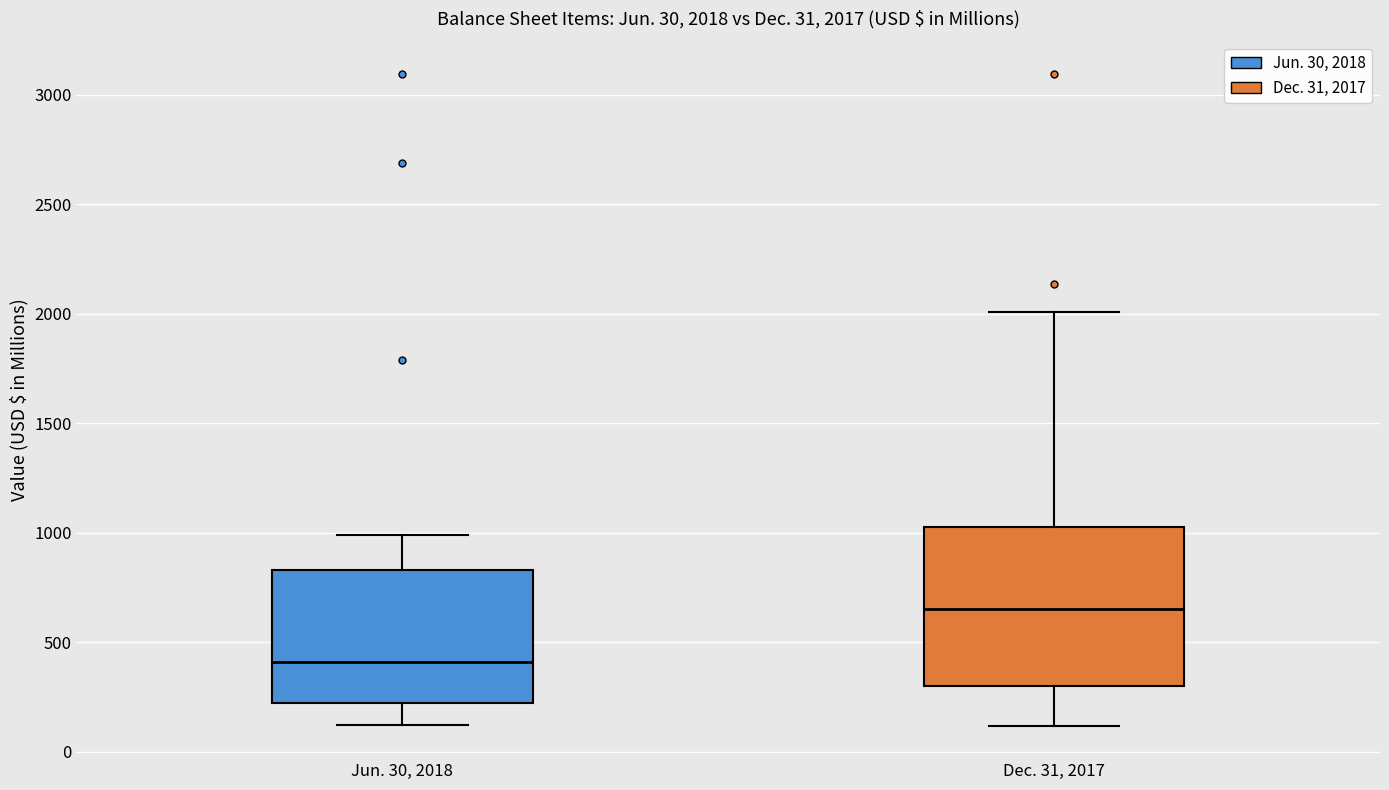

Comparing the boxes themselves (not the whiskers), which one is the tallest?

Dec. 31, 2017